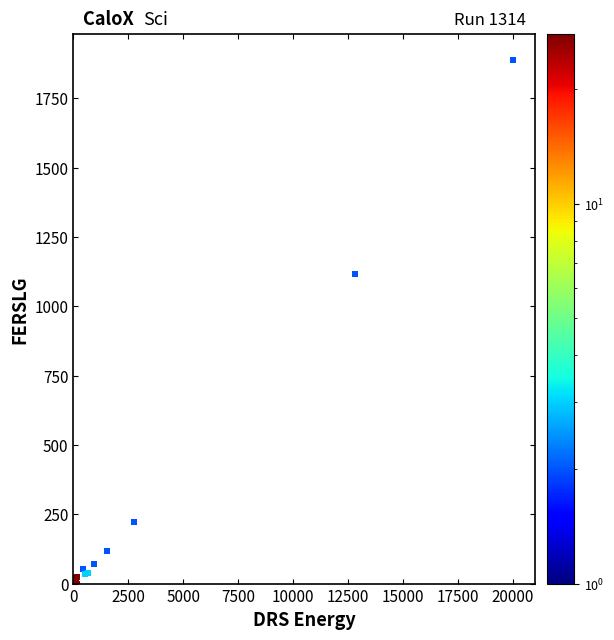

What Y value in the scatter plot is closest to 943?

1115